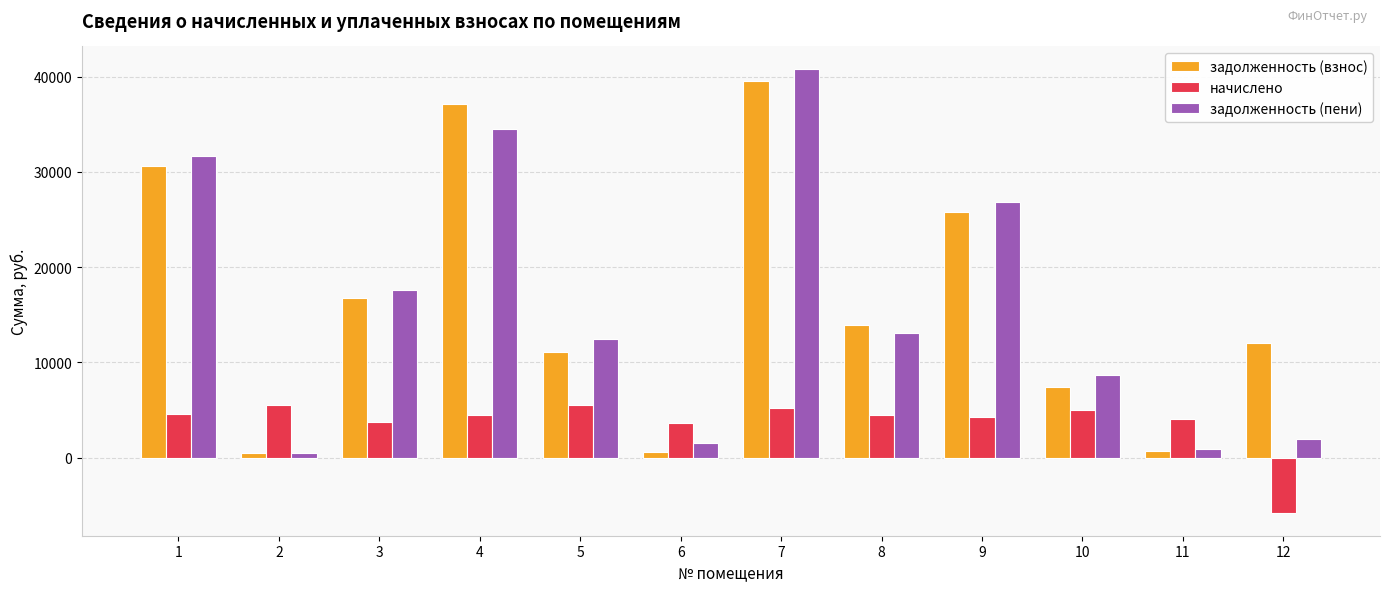

At how many categories does at least one series exceed 3089?

12